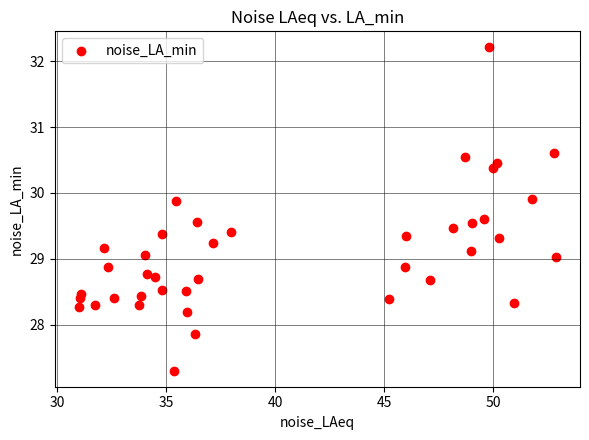

What is the range of X values (max minus min)?

21.9